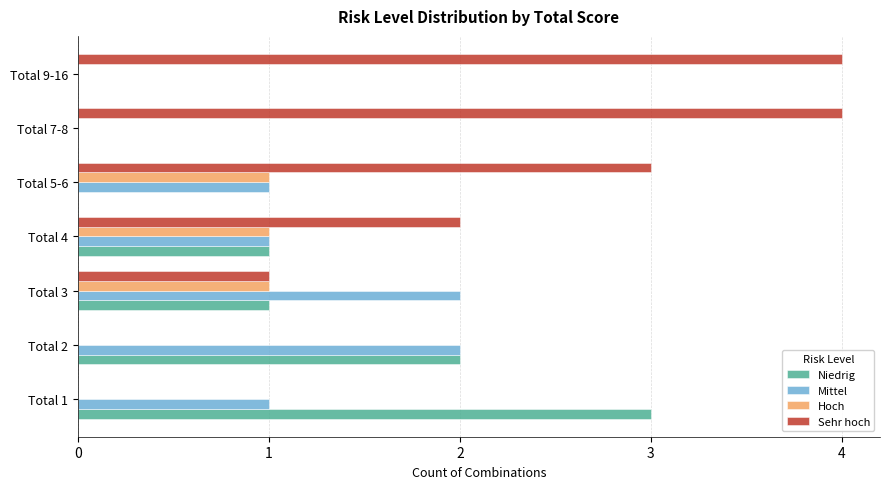

Which series has the largest total across all categories?

Sehr hoch